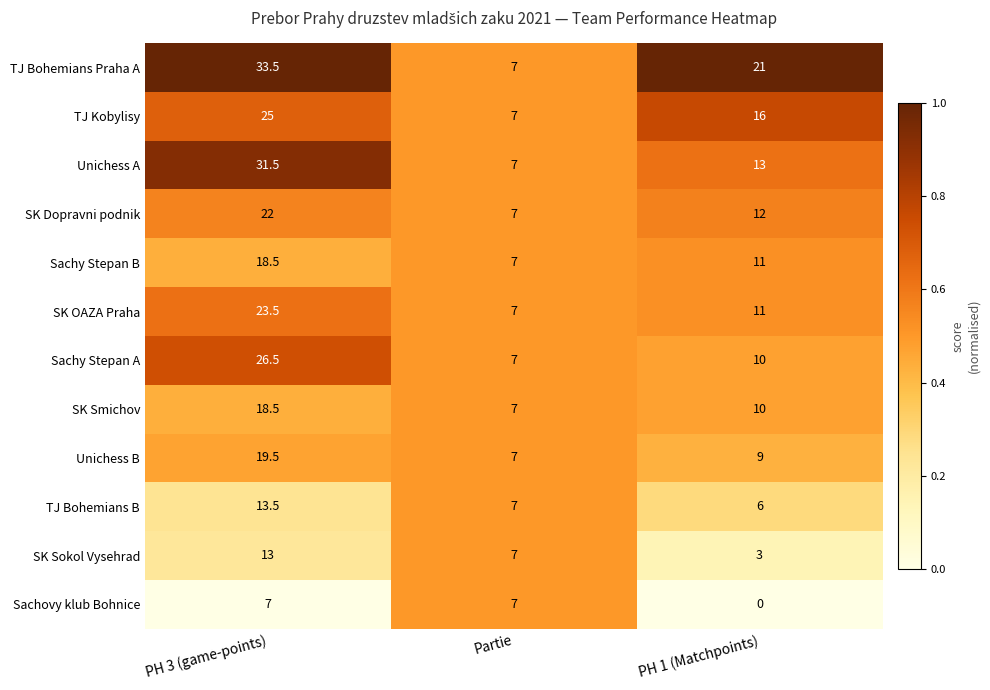

At which category is the sum across all series the highest?

PH 3 (game-points)